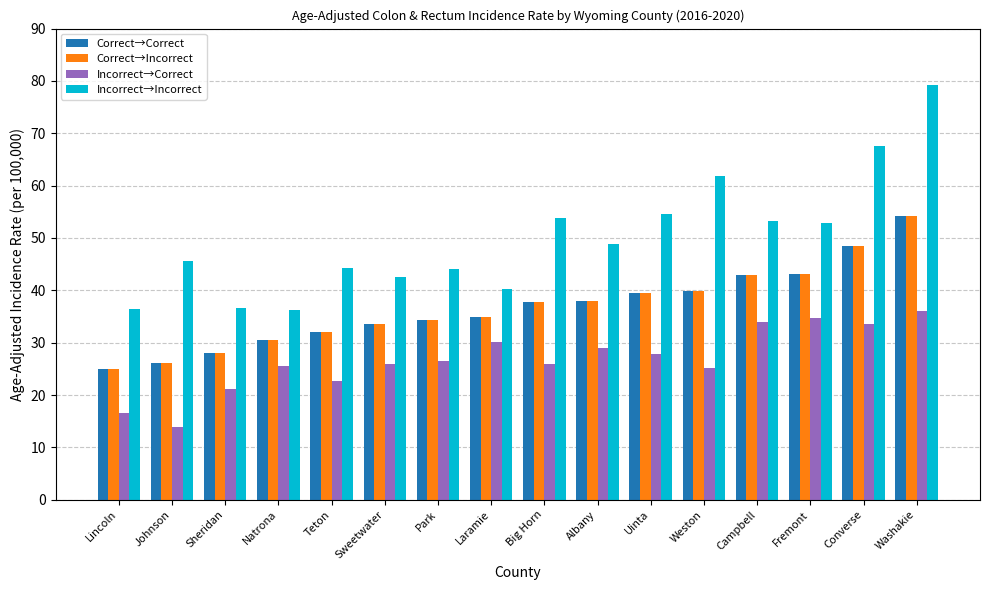

Is it true that Incorrect→Incorrect equals 74.1 at Albany?

False